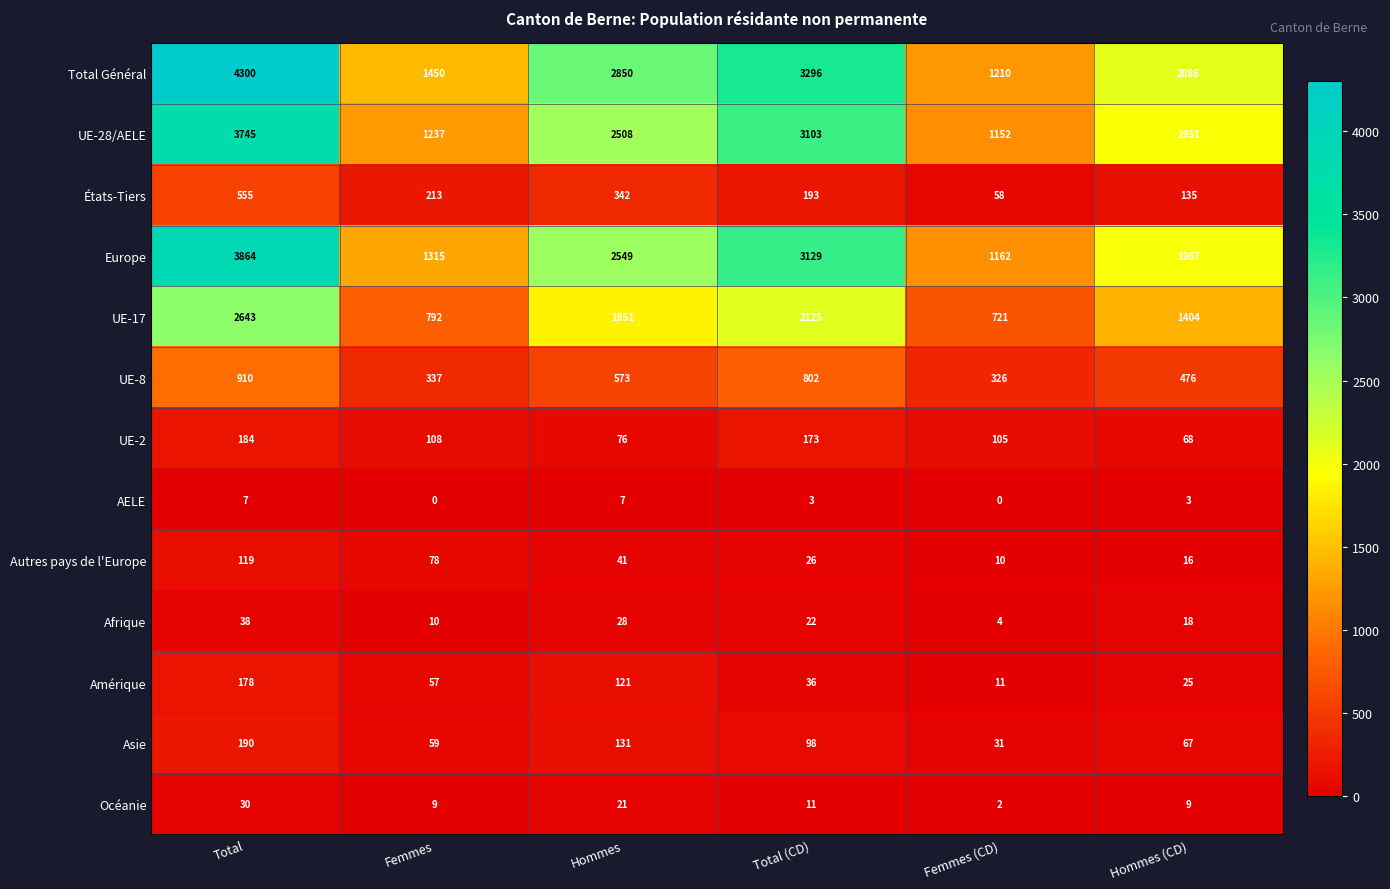

Between Femmes and Hommes (CD), which series saw the biggest shift?

UE-28/AELE